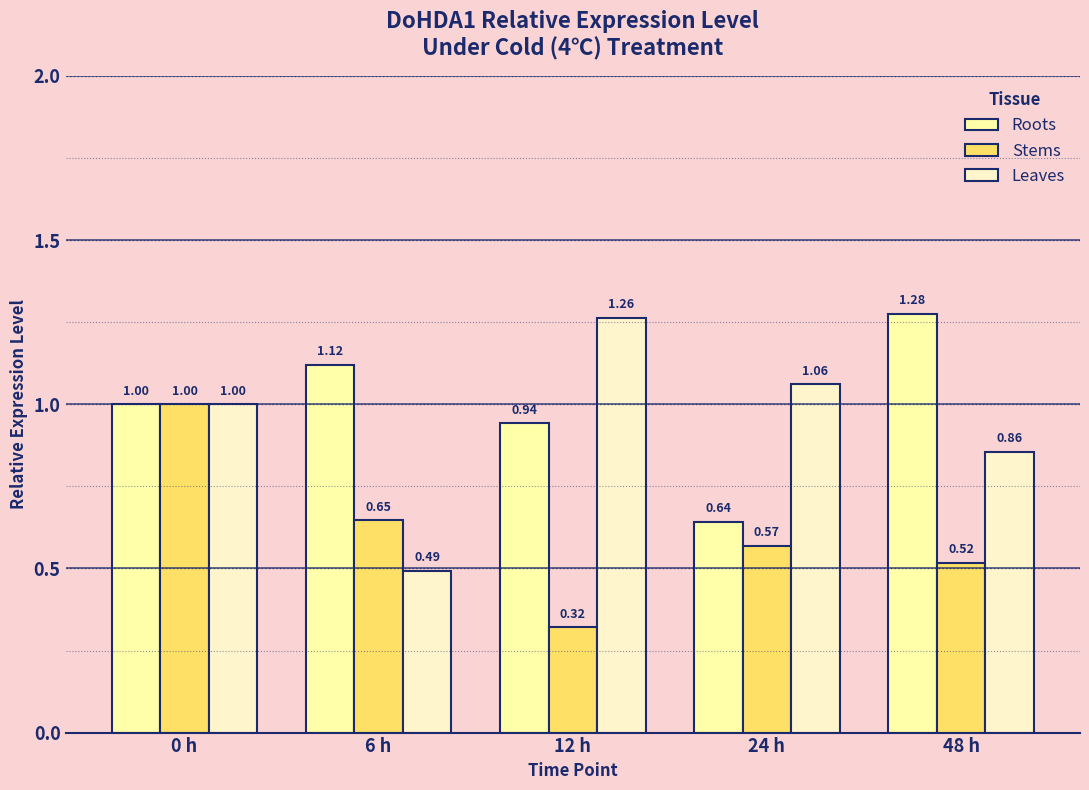

What is the sum of all Leaves values?

4.7